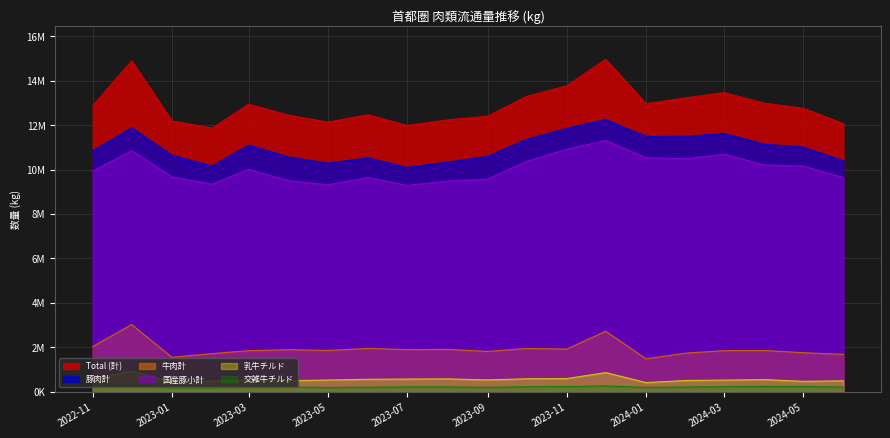

Is it true that 国産豚小計 equals 9567052 at 2023-09?

True